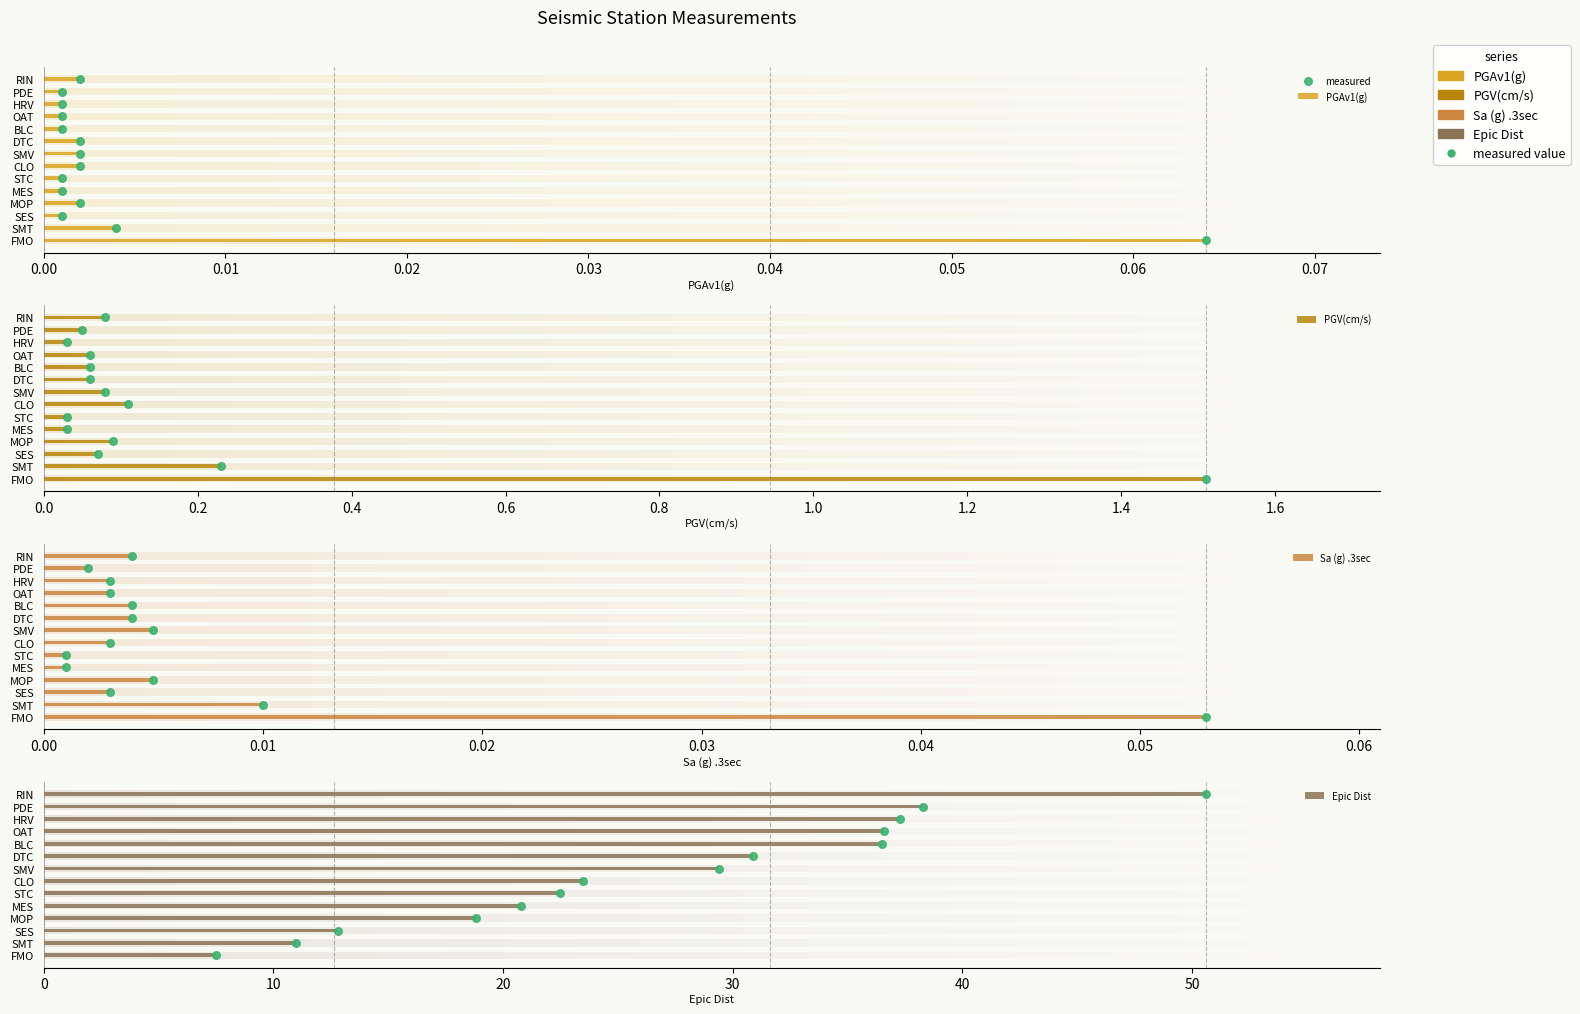

Which has a higher value, 0.02 or 0.07?

0.07